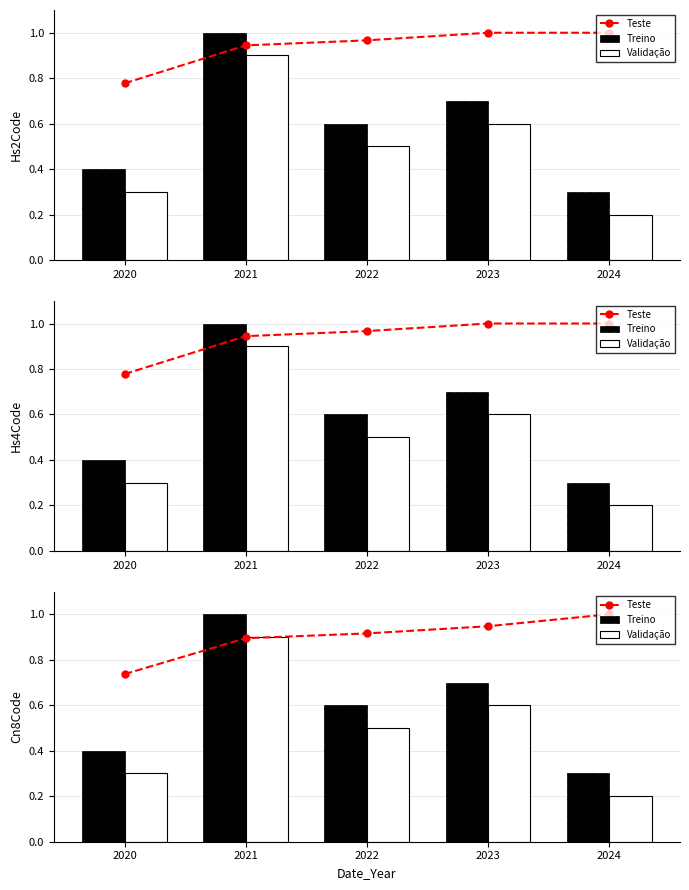

Reading left to right, what are all the values shown in this chart?

Teste: 0.7	0.9	0.9	0.9	1.0
Treino: 0.4	1.0	0.6	0.7	0.3
Validação: 0.3	0.9	0.5	0.6	0.2